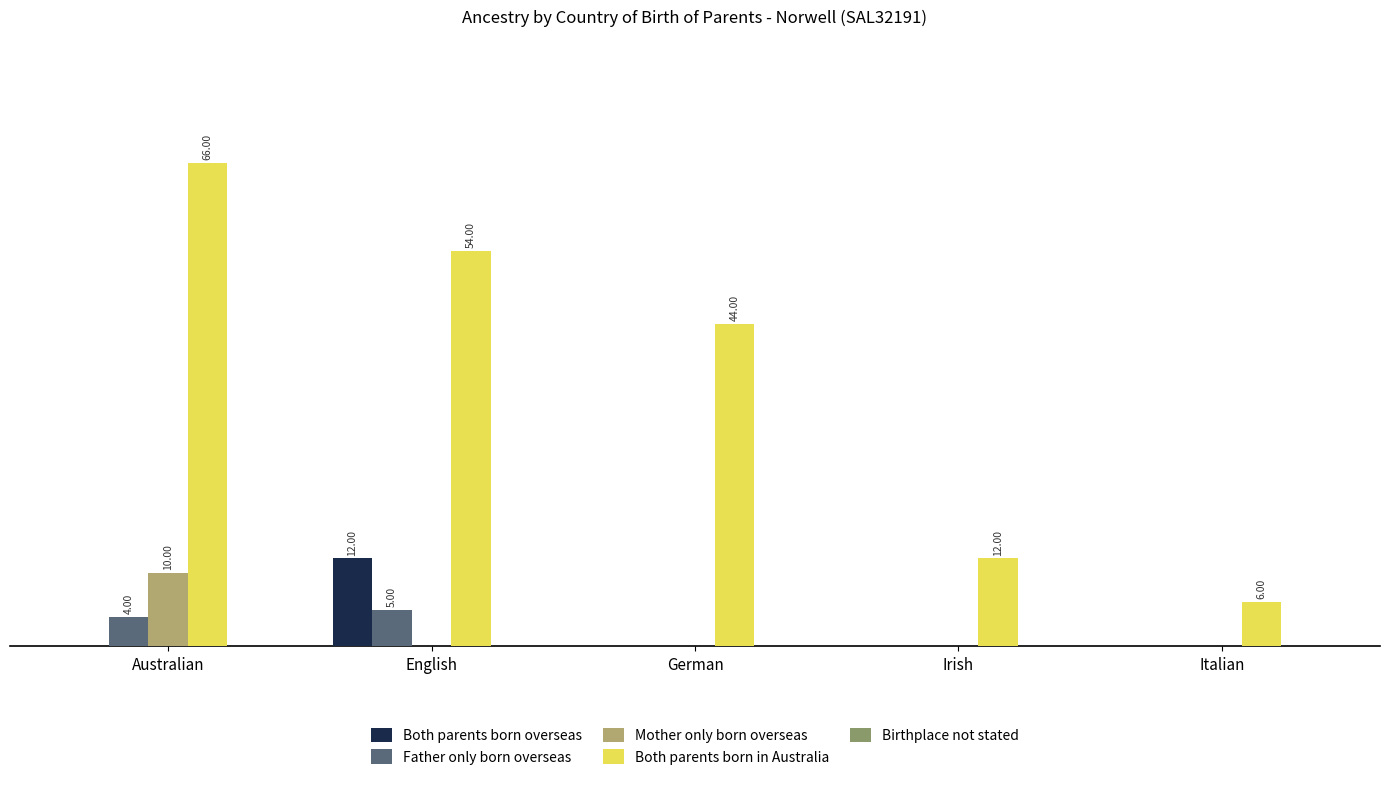

Are the bars horizontal?

No